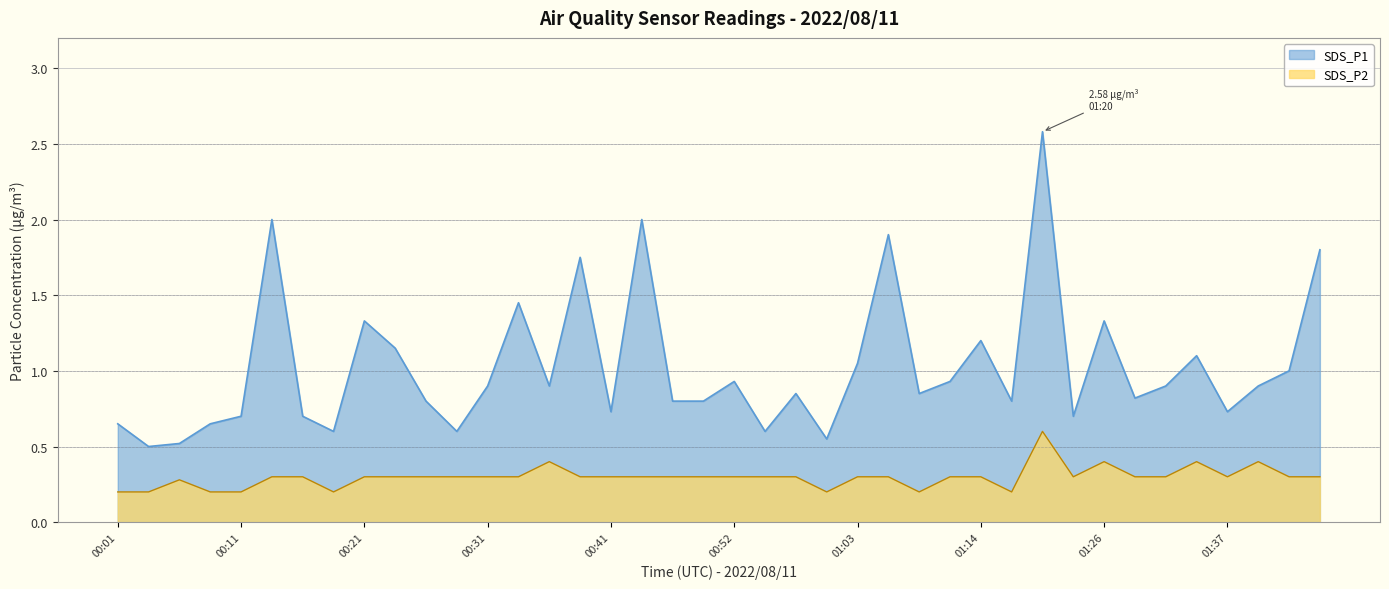

What position from the right is 00:47?

22